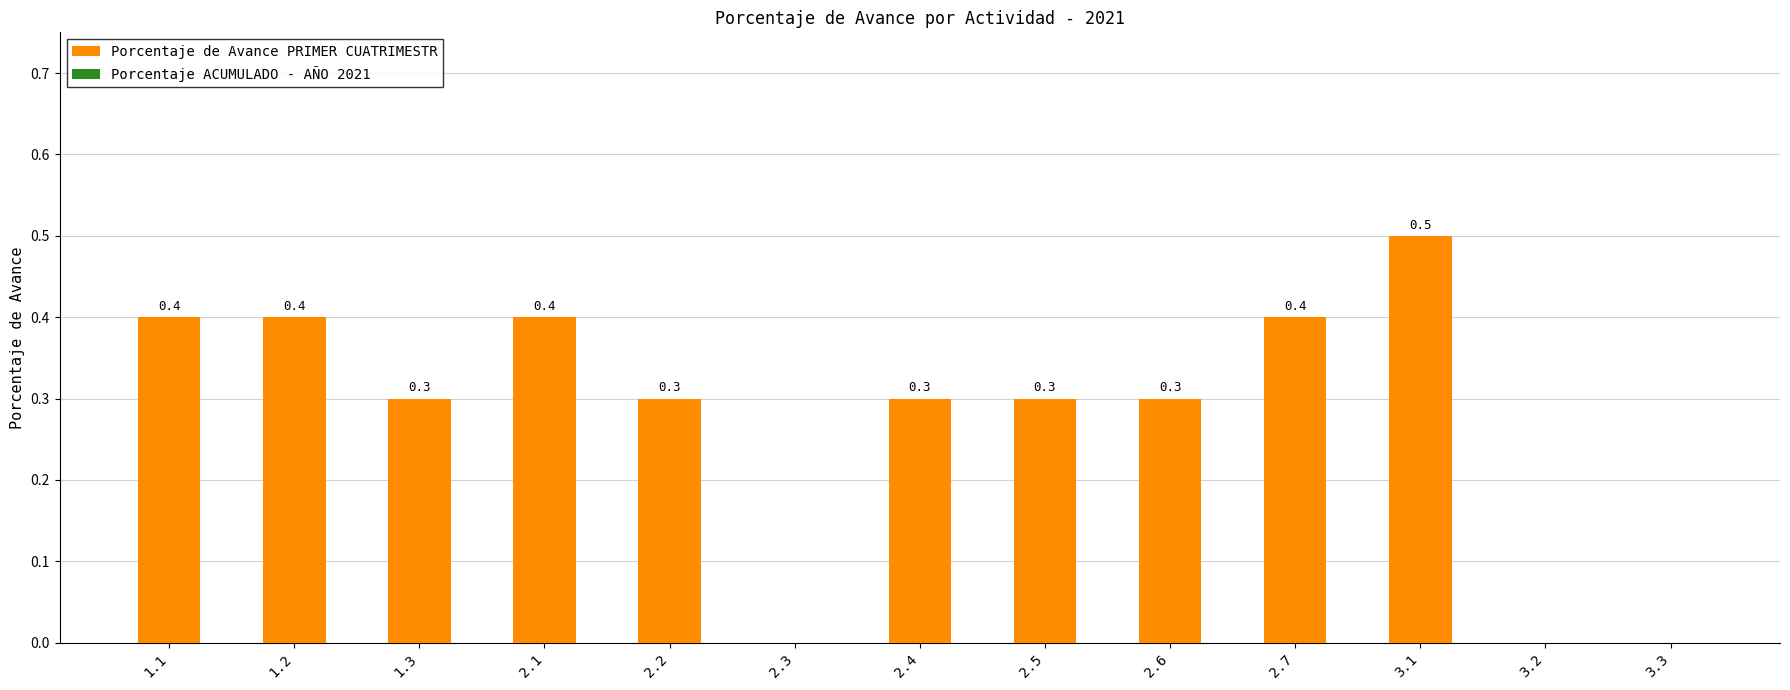

What is the approximate value at 2.4?

0.3